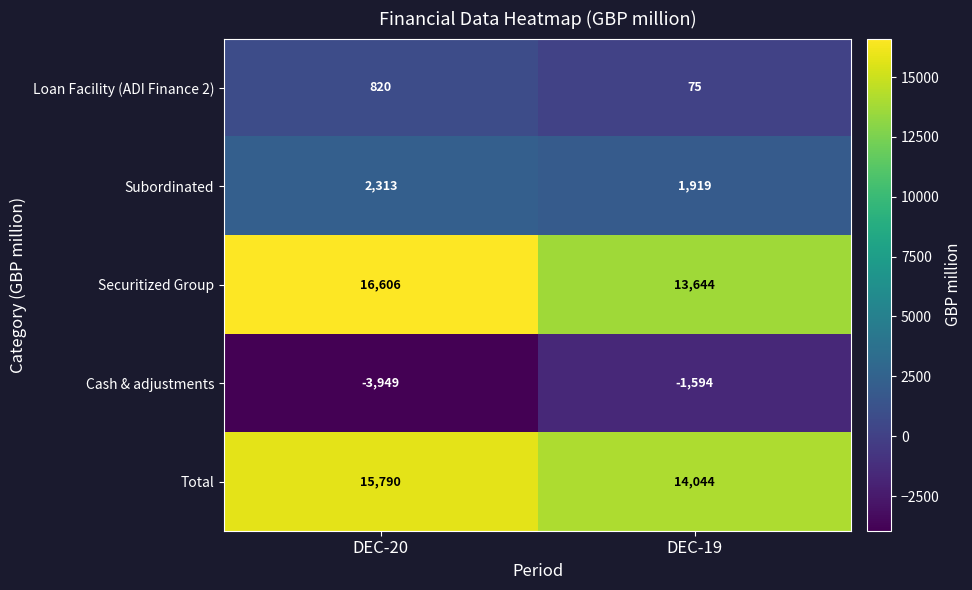

Rank the series at DEC-19 from lowest to highest value.

Cash & adjustments, Loan Facility (ADI Finance 2), Subordinated, Securitized Group, Total